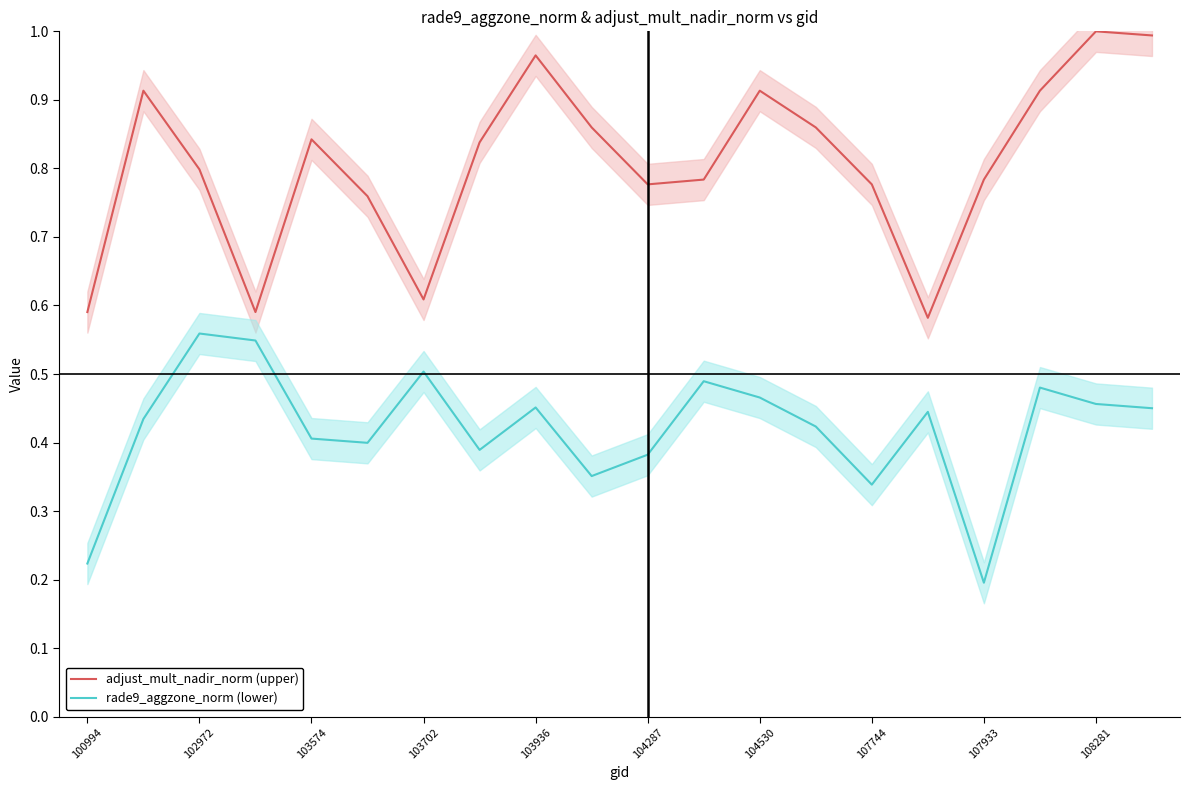

Which series has the largest range (max minus min)?

adjust_mult_nadir_norm (upper)